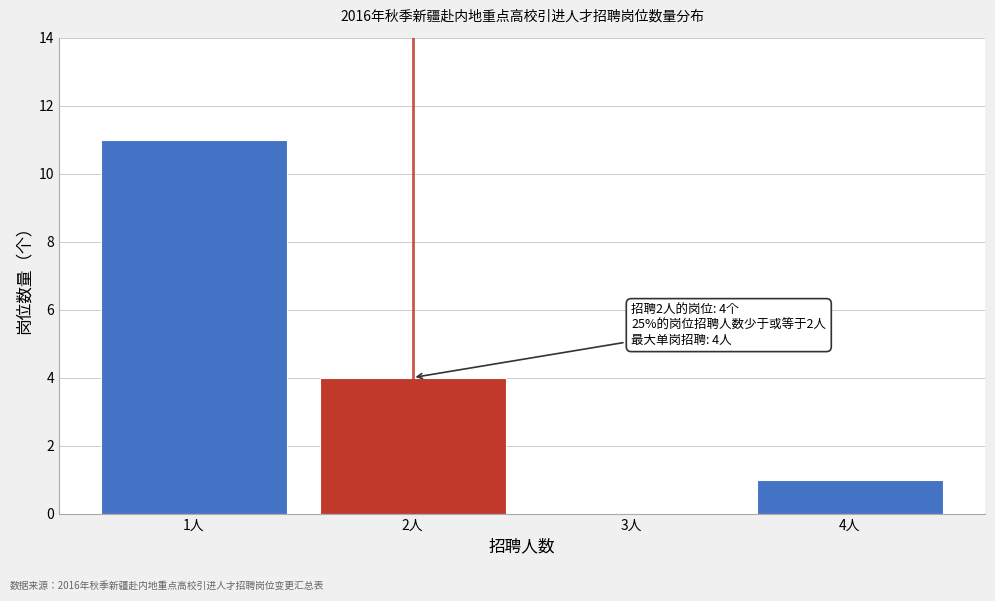

Reading right to left, transcribe all the data shown in this chart.

4人=1	3人=0	2人=4	1人=11